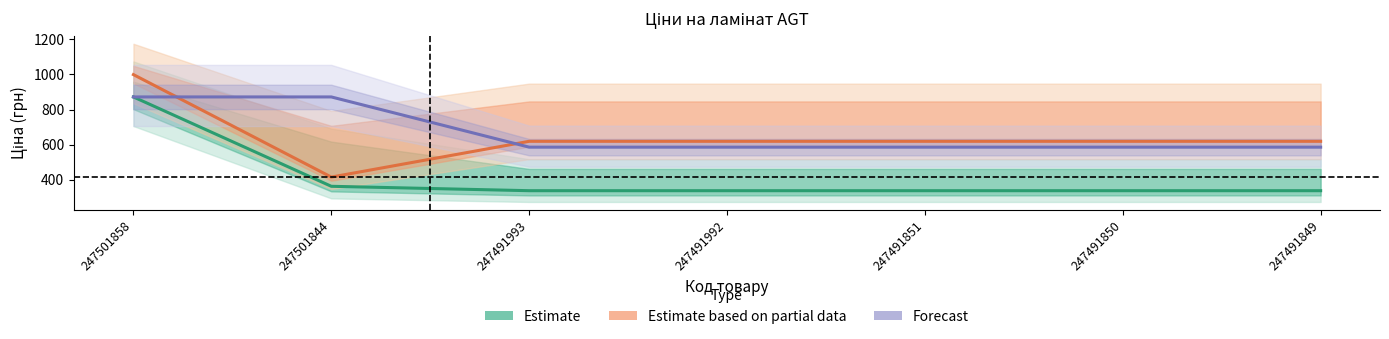

How many lines are shown in the chart?

3